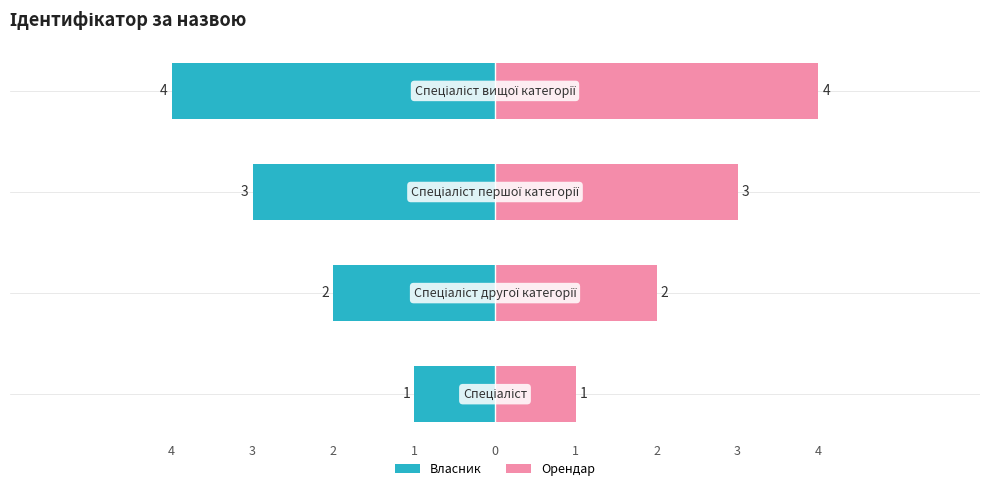

Reading left to right, transcribe all the data shown in this chart.

Спеціаліст=1	Спеціаліст другої категорії=2	Спеціаліст першої категорії=3	Спеціаліст вищої категорії=4